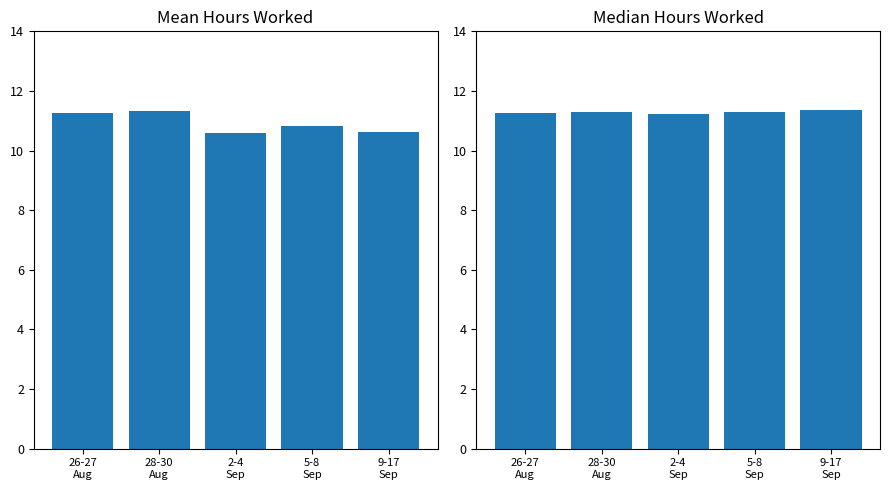

Which series changed the most between 26-27
Aug and 9-17
Sep?

Mean Hours Worked